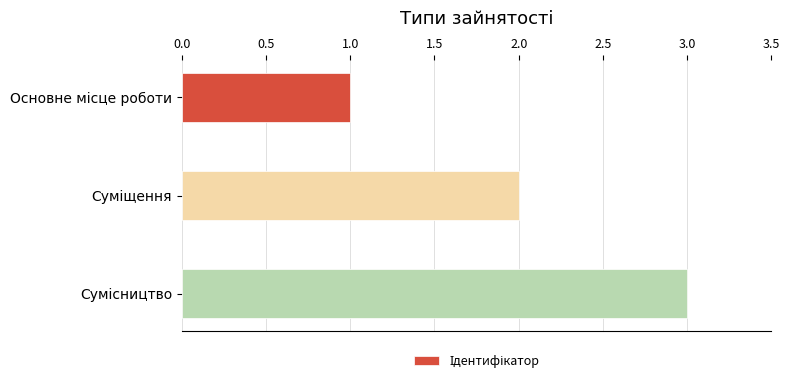

What is the greatest value displayed?

3